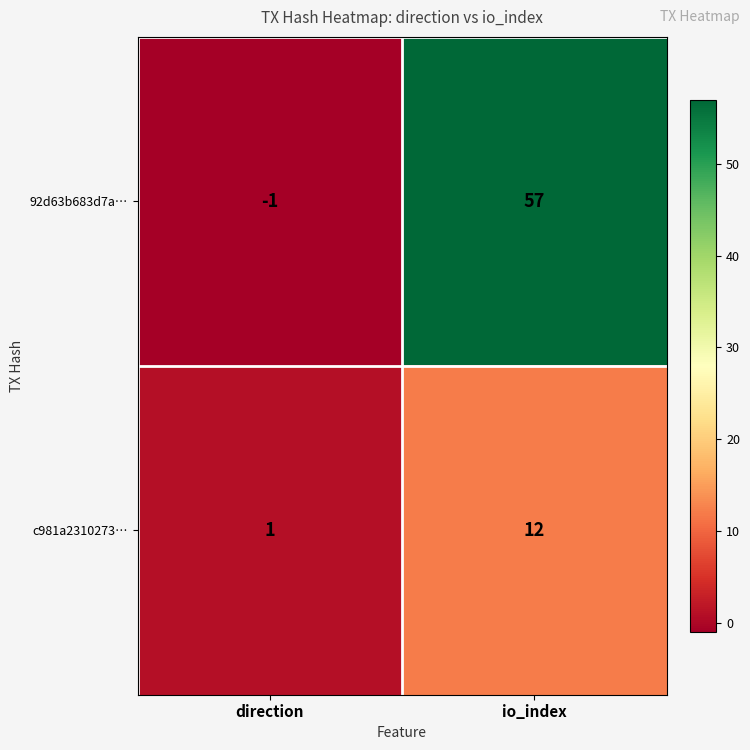

True or false: c981a2310273… has a value of 12 at io_index.

True